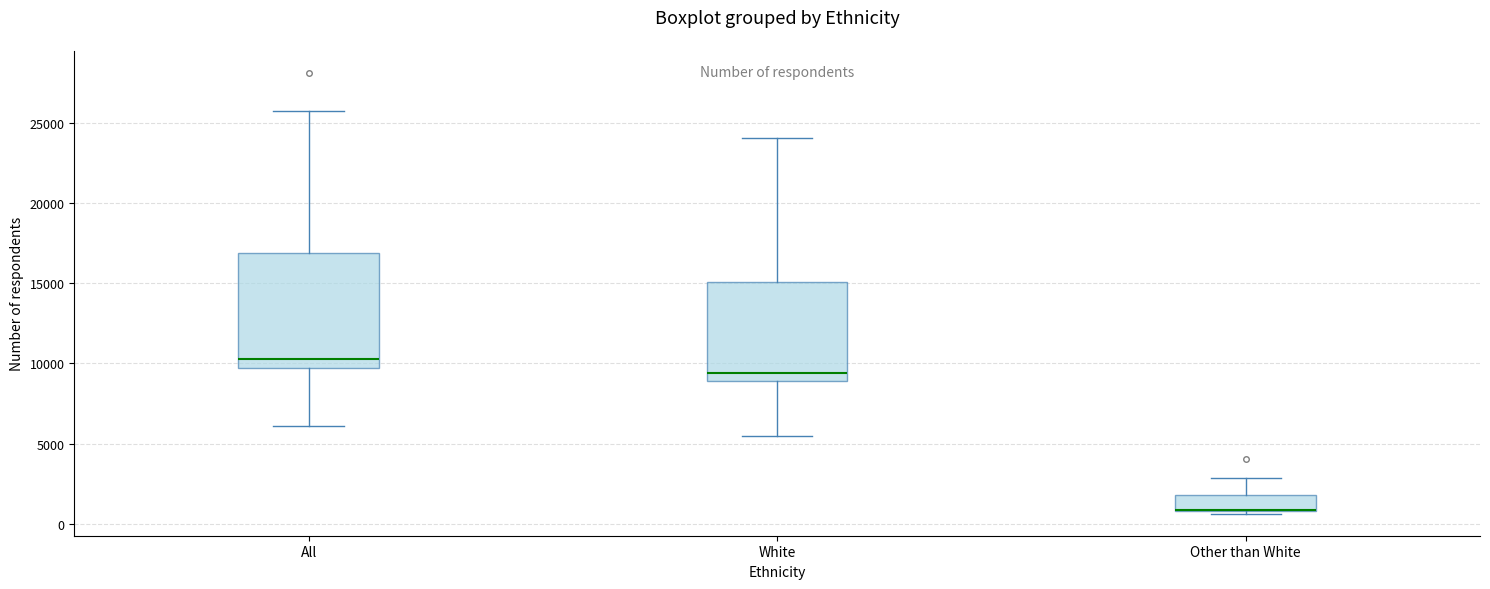

Reading left to right, read every box against the y-axis: the position of its median line, the range the box covers, and the ends of its whiskers. The values are not printed on the chart, so give them approximately, as read against the axis.

All: median 10500, box 9500 to 17000, whiskers 6000 to 25500
White: median 9500, box 9000 to 15000, whiskers 5500 to 24000
Other than White: median 1000 (drawn on the box's lower edge), box 1000 to 2000, whiskers 500 to 3000